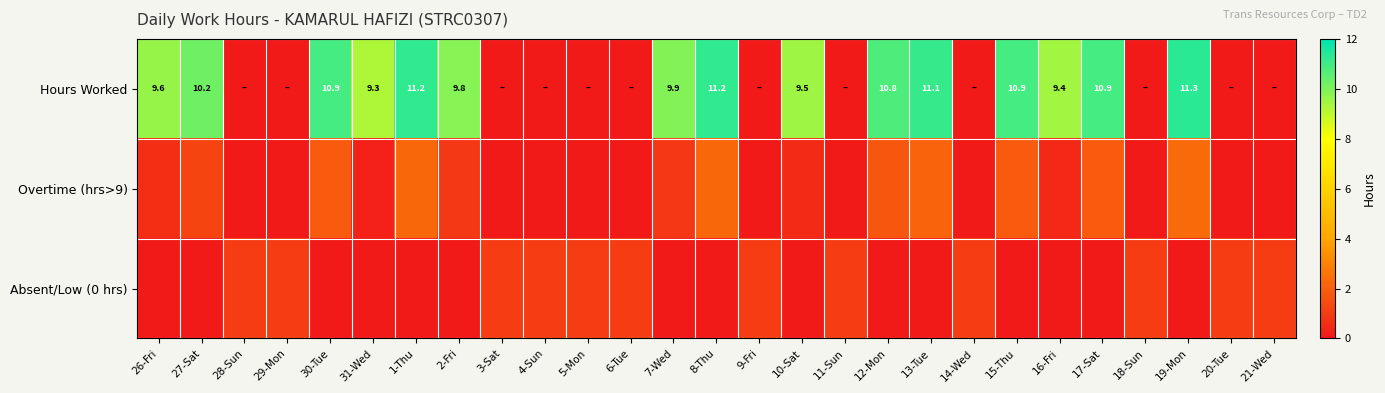

What is the total value across all series at 4-Sun?

1.0